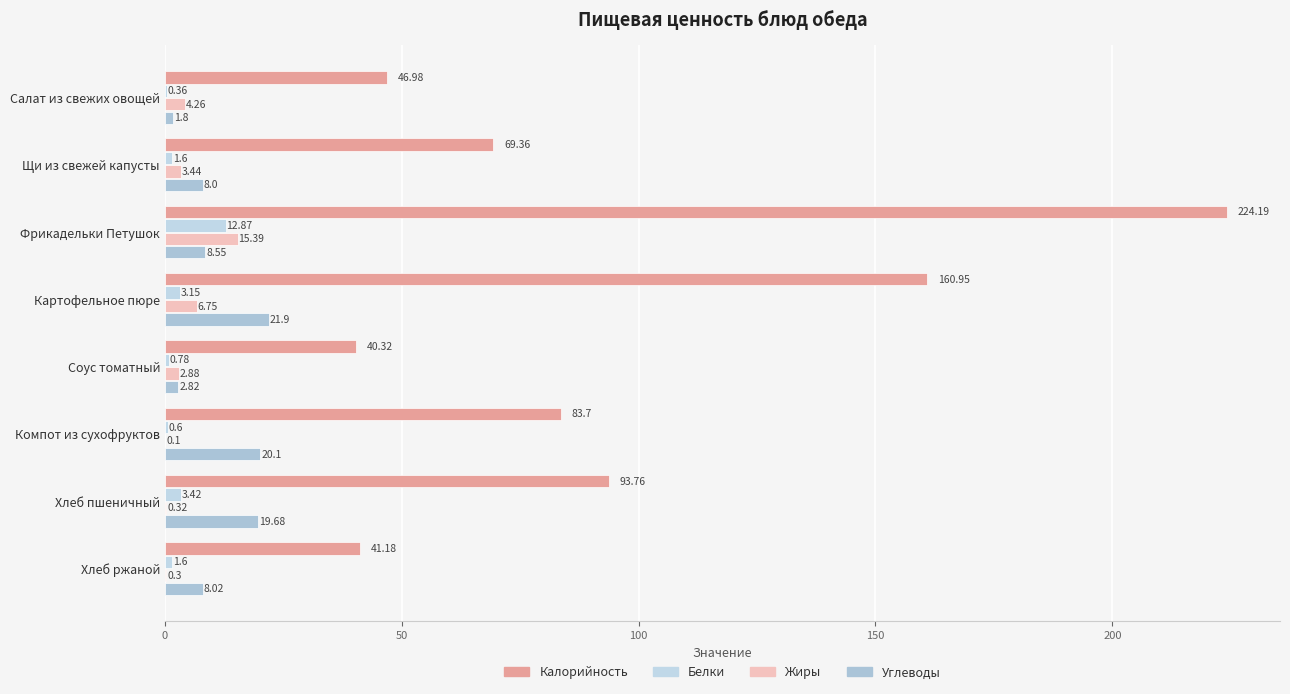

What position from the left is Хлеб ржаной?

8